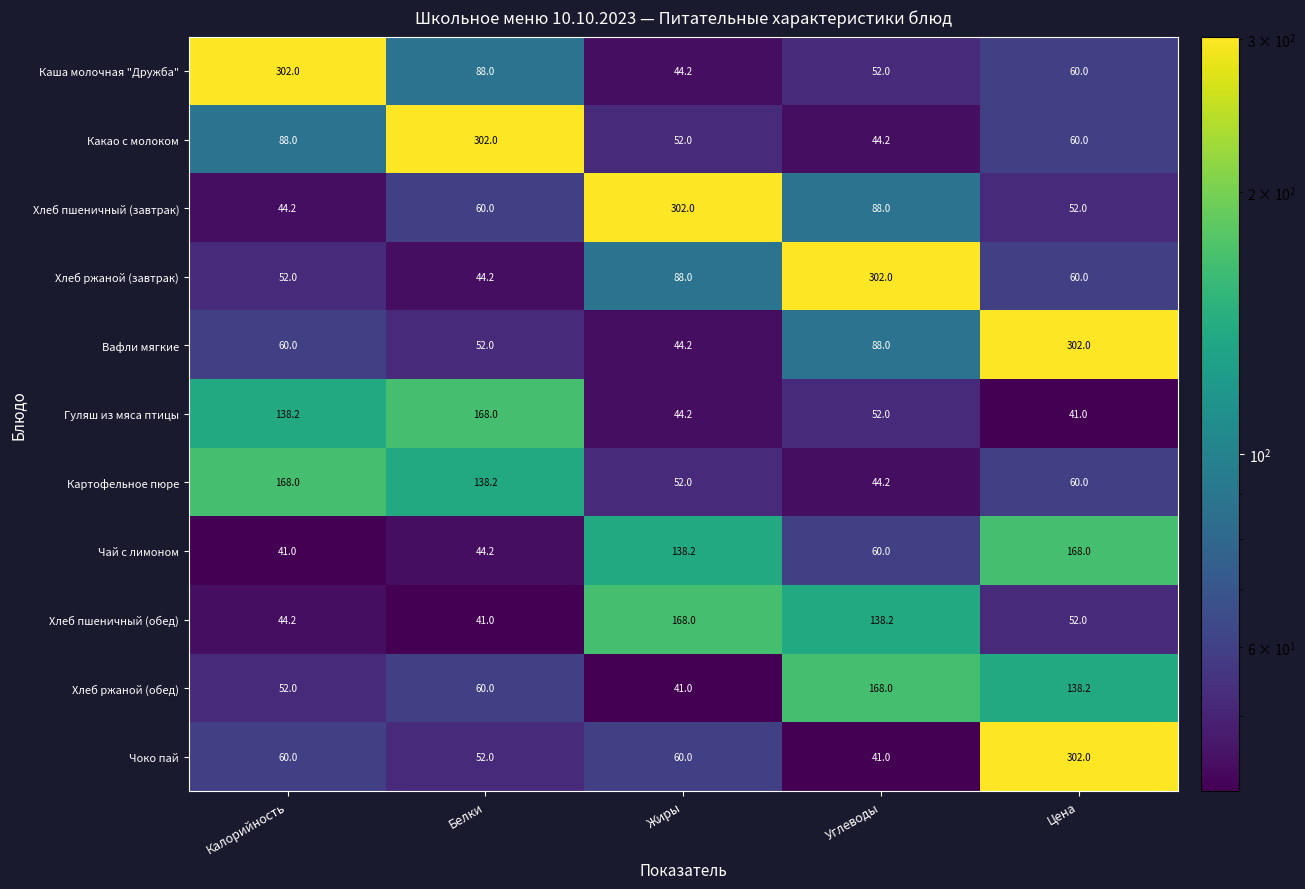

Rank the categories by Вафли мягкие value from lowest to highest.

Жиры, Белки, Калорийность, Углеводы, Цена